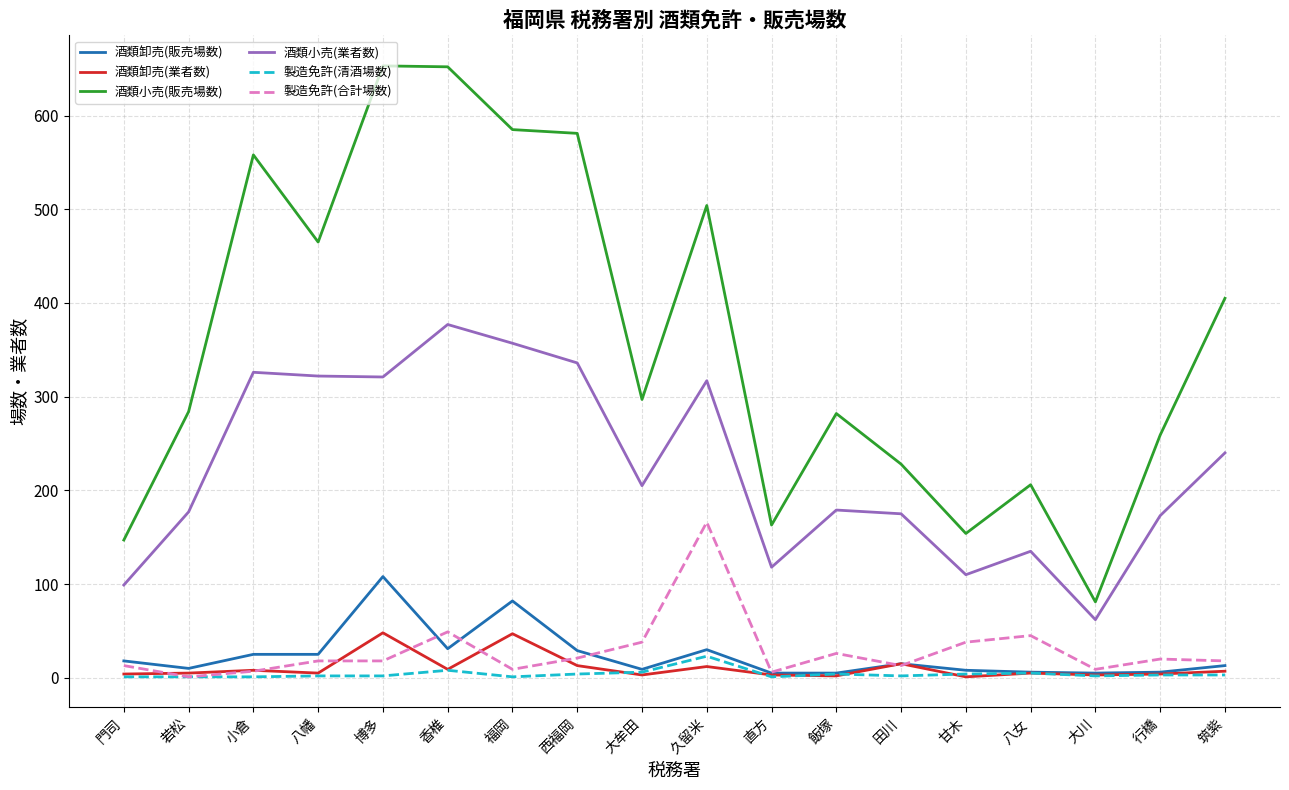

True or false: 酒類小売(業者数) and 酒類卸売(業者数) intersect in this chart.

False